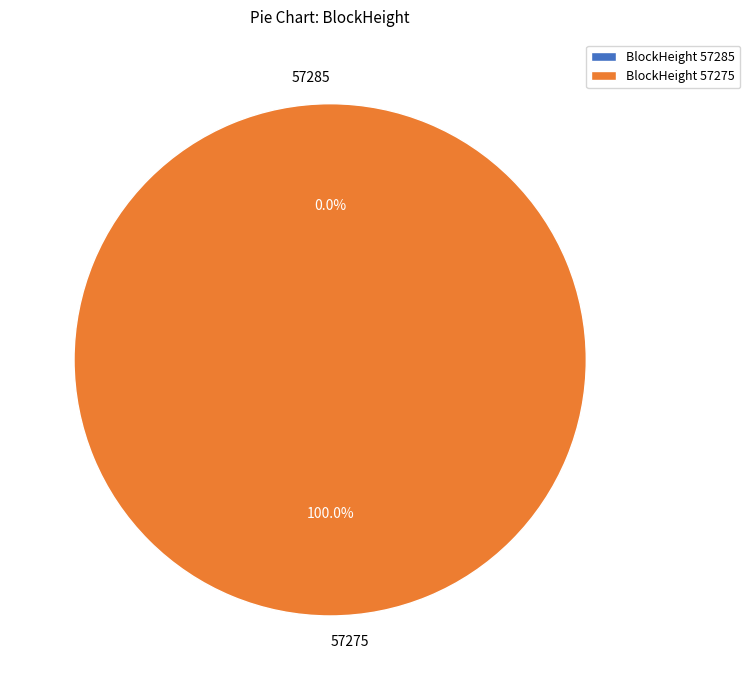

What is the change in value from 57285 to 57275?

+23829